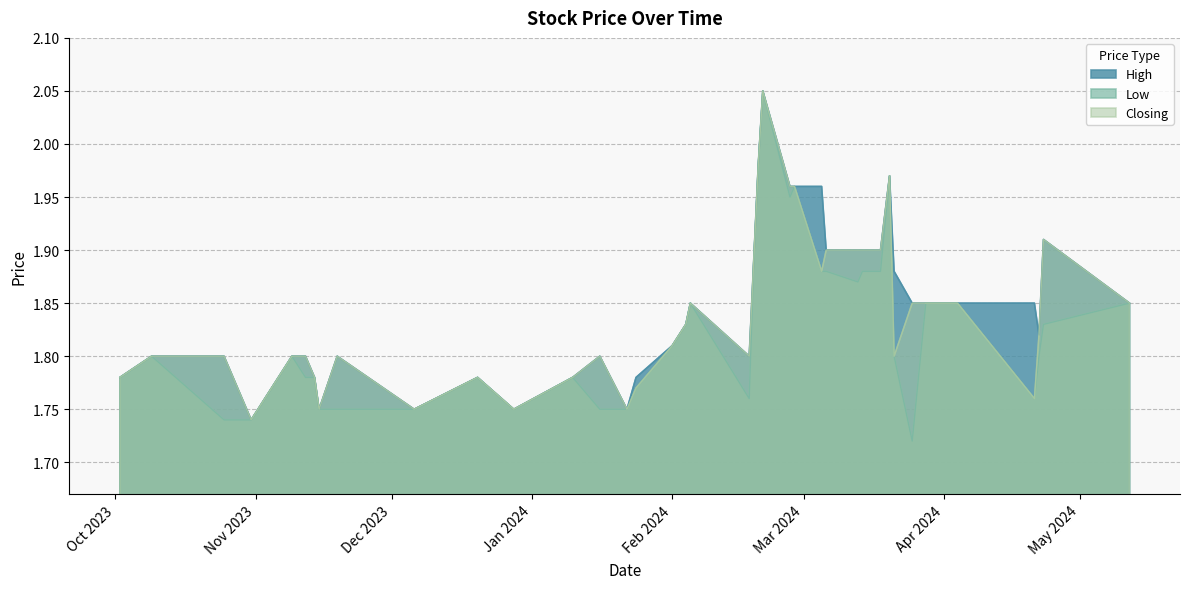

Which series has the widest spread of values?

Low